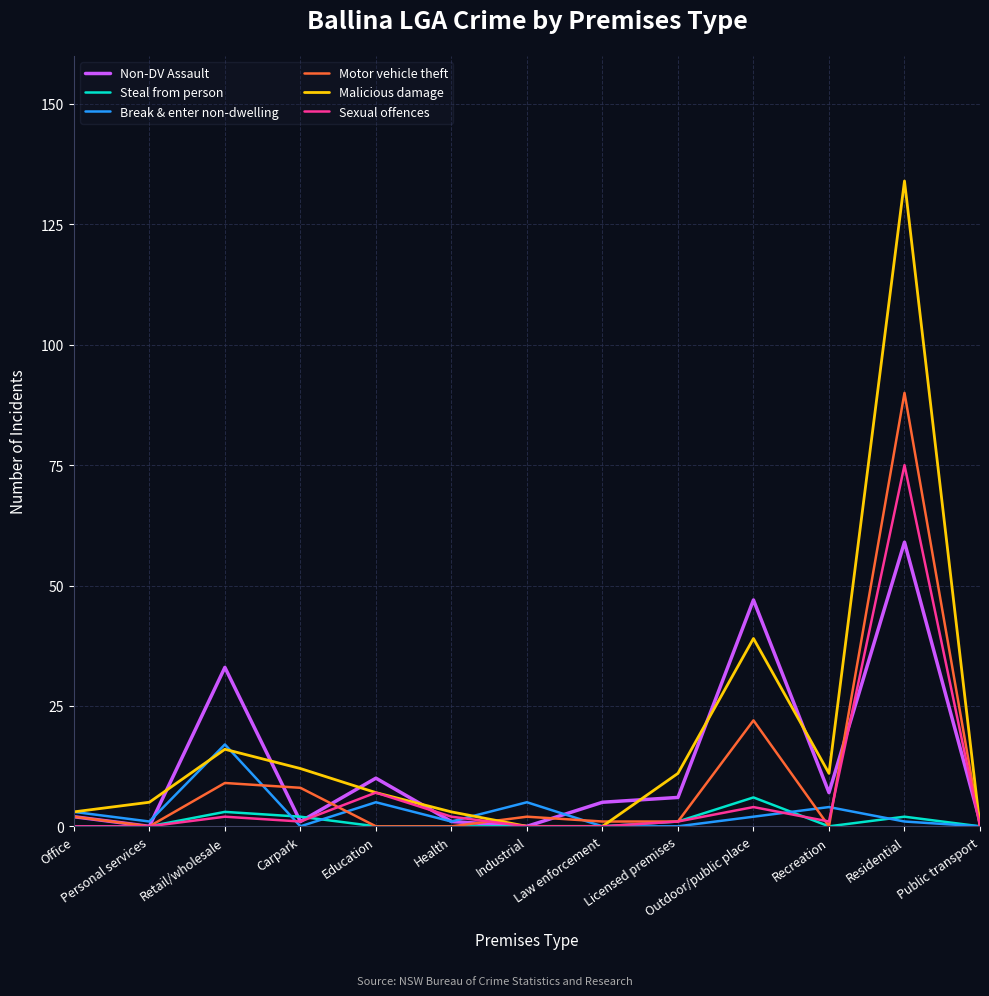

Rank the series by their maximum value, from lowest to highest.

Steal from person, Break & enter non-dwelling, Non-DV Assault, Sexual offences, Motor vehicle theft, Malicious damage